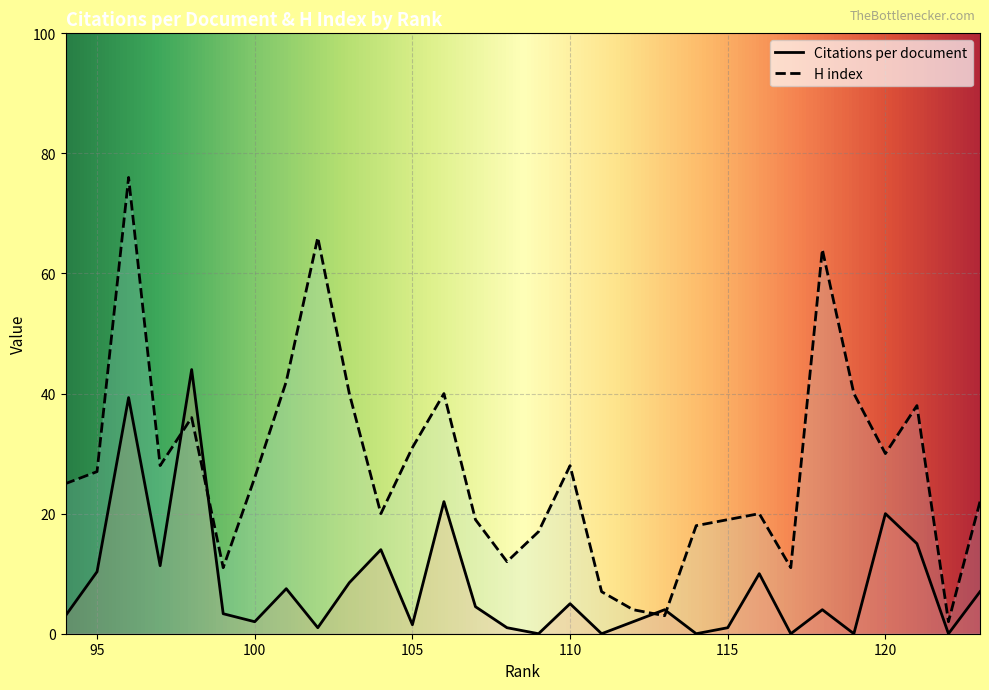

How many lines are shown in the chart?

2